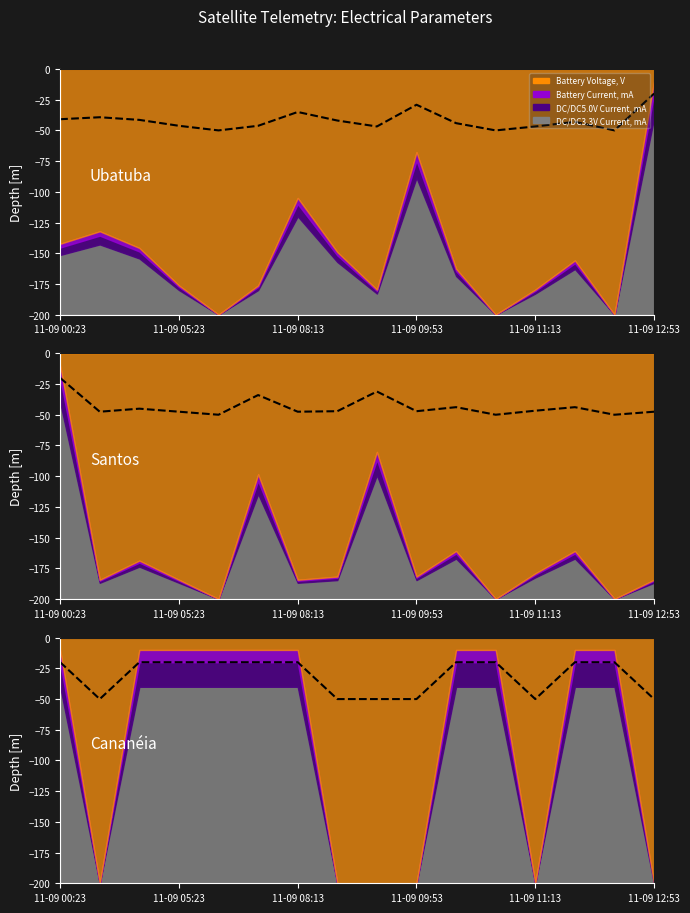

How many values in the Battery Current, mA series are below -47?

9